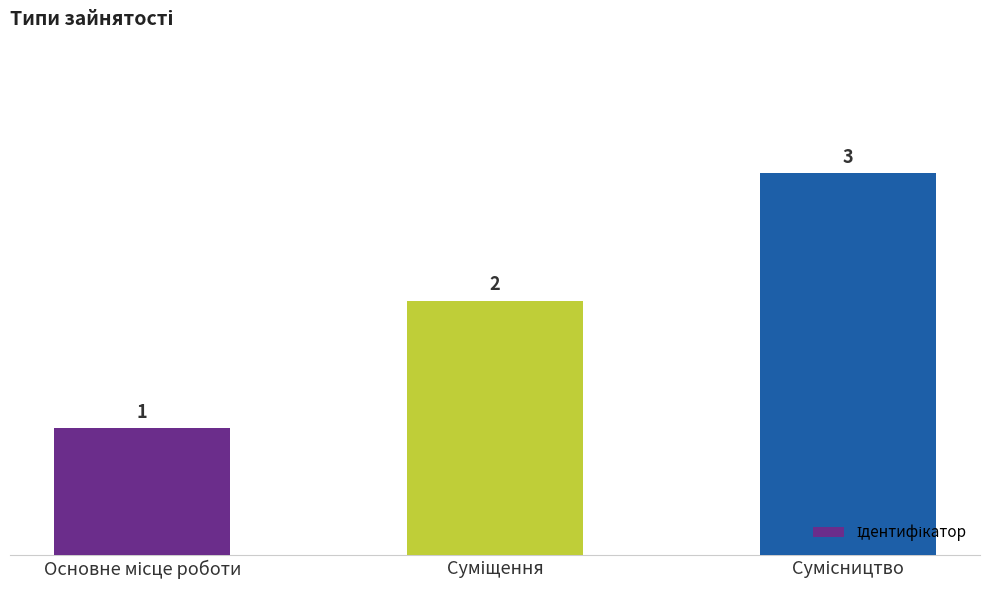

What is the maximum value shown in the chart?

3